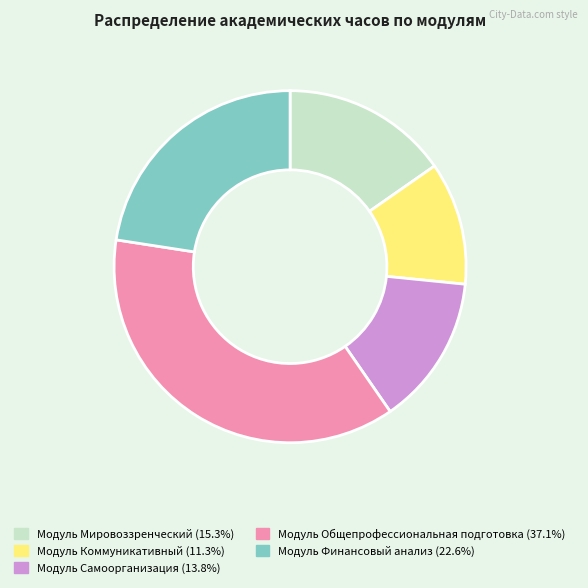

Is there any slice that represents more than half of the pie?

No